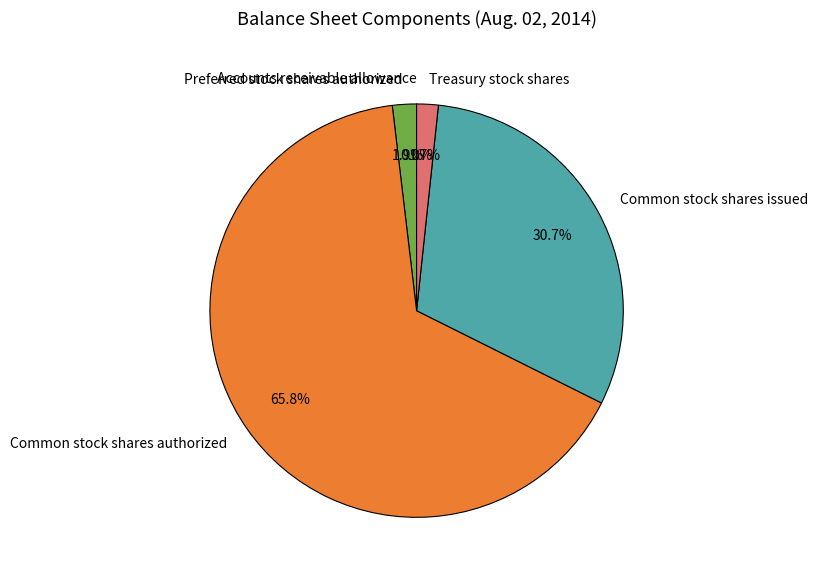

To the nearest percent, what percentage of the pie is Preferred stock shares authorized?

2%